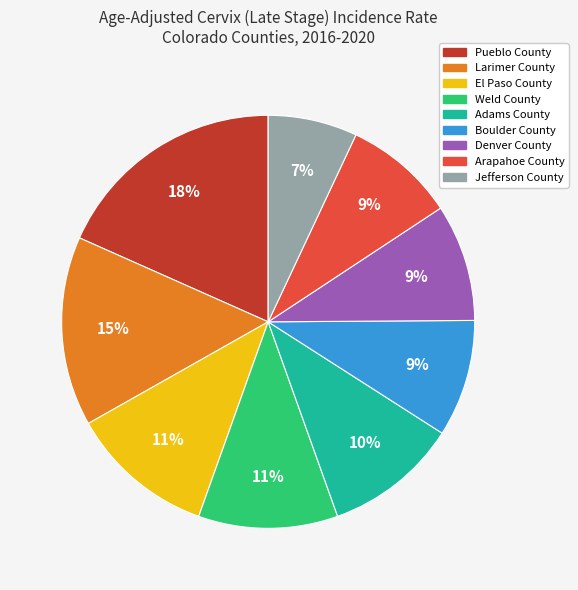

Is it true that Boulder County is 1% of the pie?

False